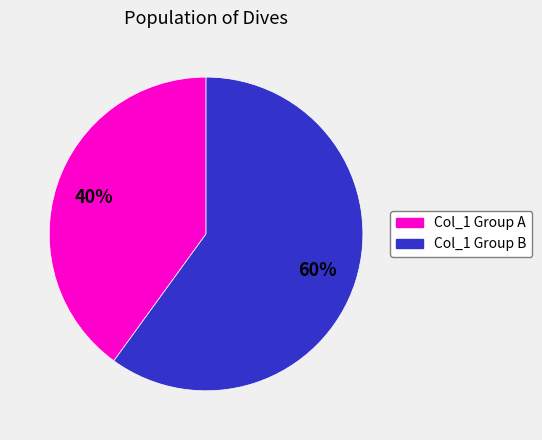

To the nearest percent, what is the difference between the largest and smallest slice percentages?

20%